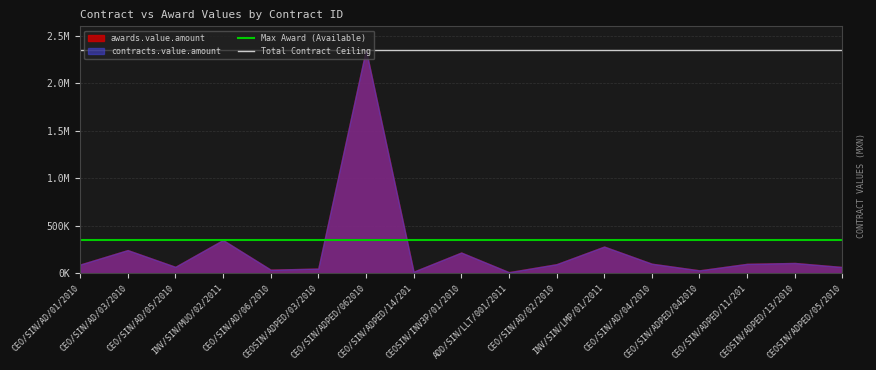

What is the sum of the Total Contract Ceiling values at CEO/SIN/AD/01/2010 and CEO/SIN/AD/03/2010?

4709364